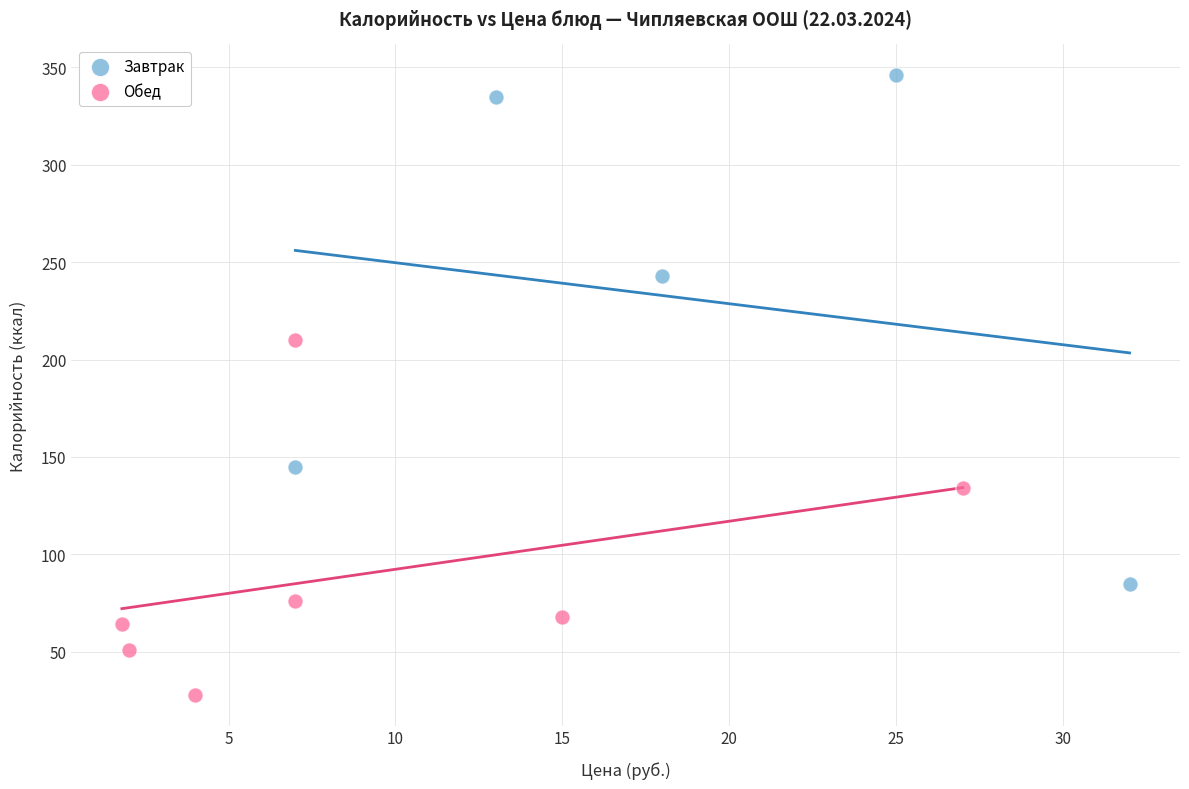

Which series contains the lowest Y value?

Обед